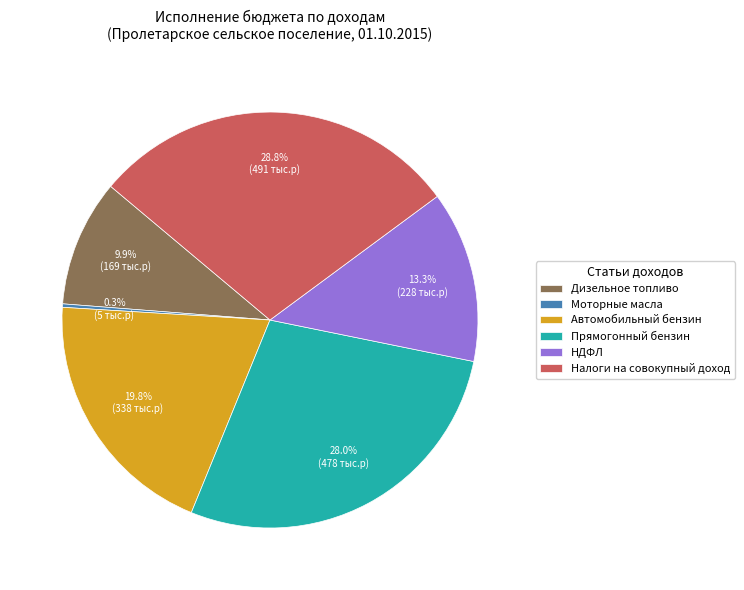

Between Прямогонный бензин and НДФЛ, which is larger?

Прямогонный бензин